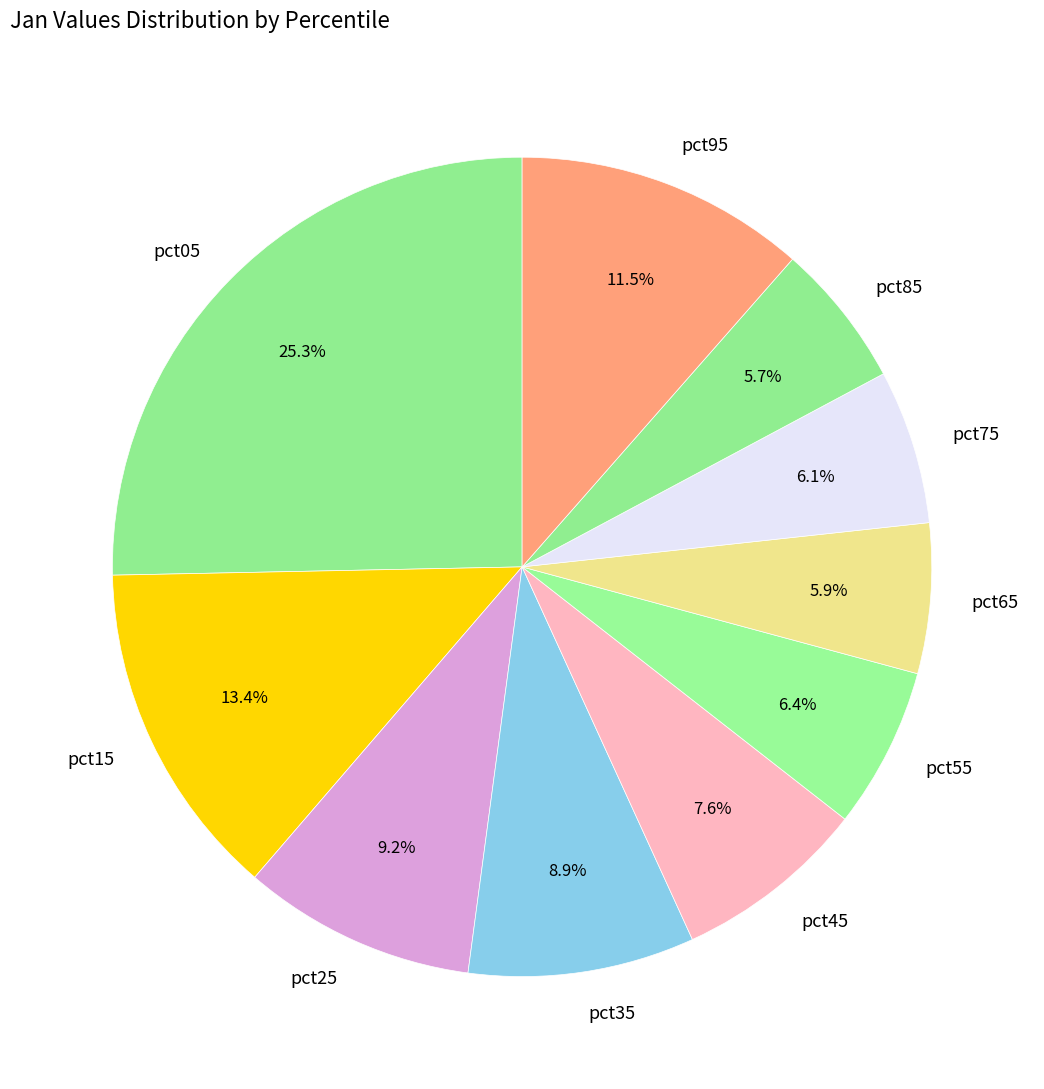

Is pct05 the majority of the pie?

No